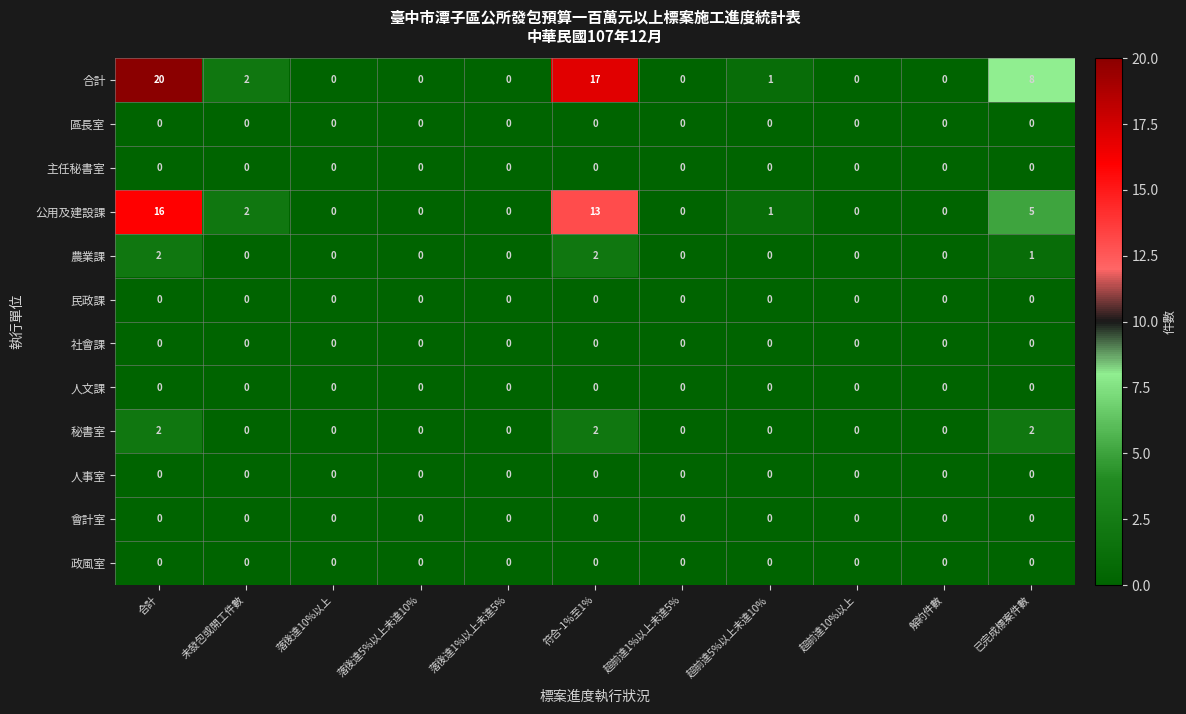

Which series has the widest spread of values?

合計